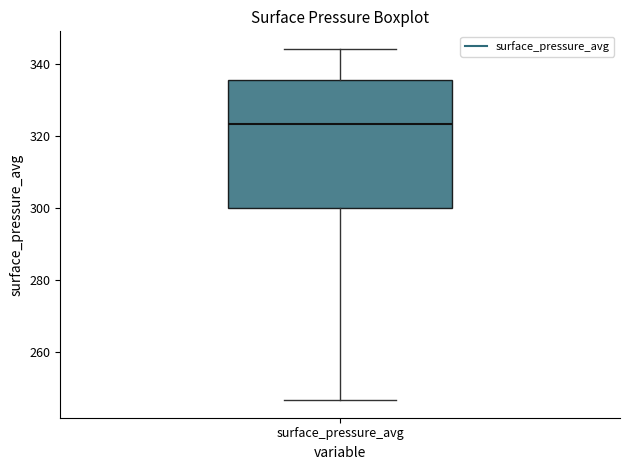

Read this box plot against the y-axis: the position of the median line, the range covered by the box, and the ends of both whiskers. The values are not printed on the chart, so give them approximately, as read against the axis.

median 324, box 300 to 336, whiskers 246 to 344